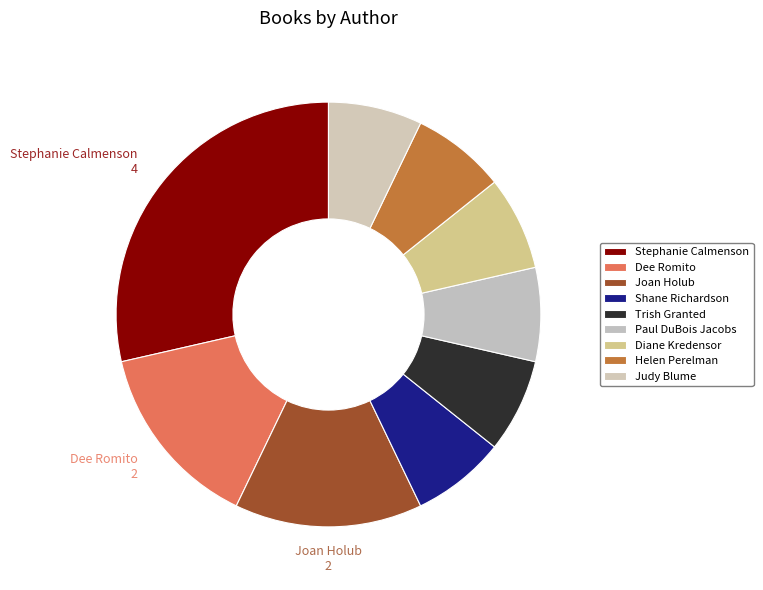

Does Stephanie Calmenson represent more than half of the total?

No